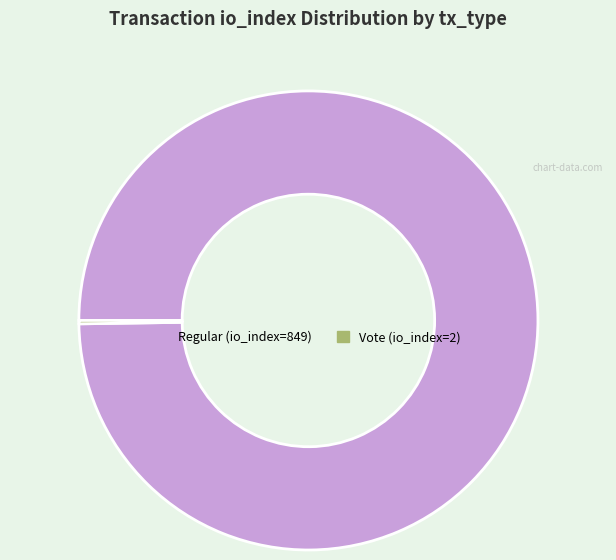

Which category has the biggest portion of the pie?

Regular (io_index=849)